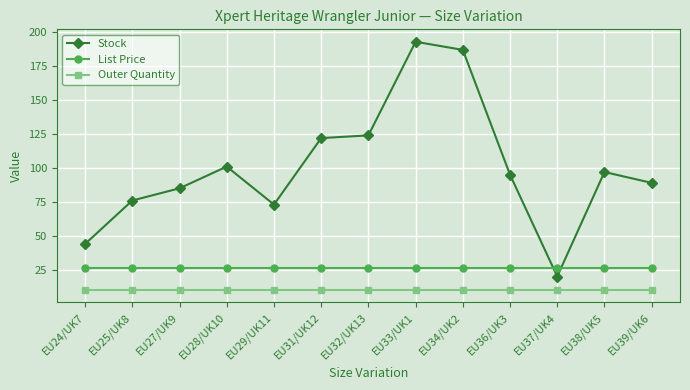

At which label does Stock reach its minimum?

EU37/UK4